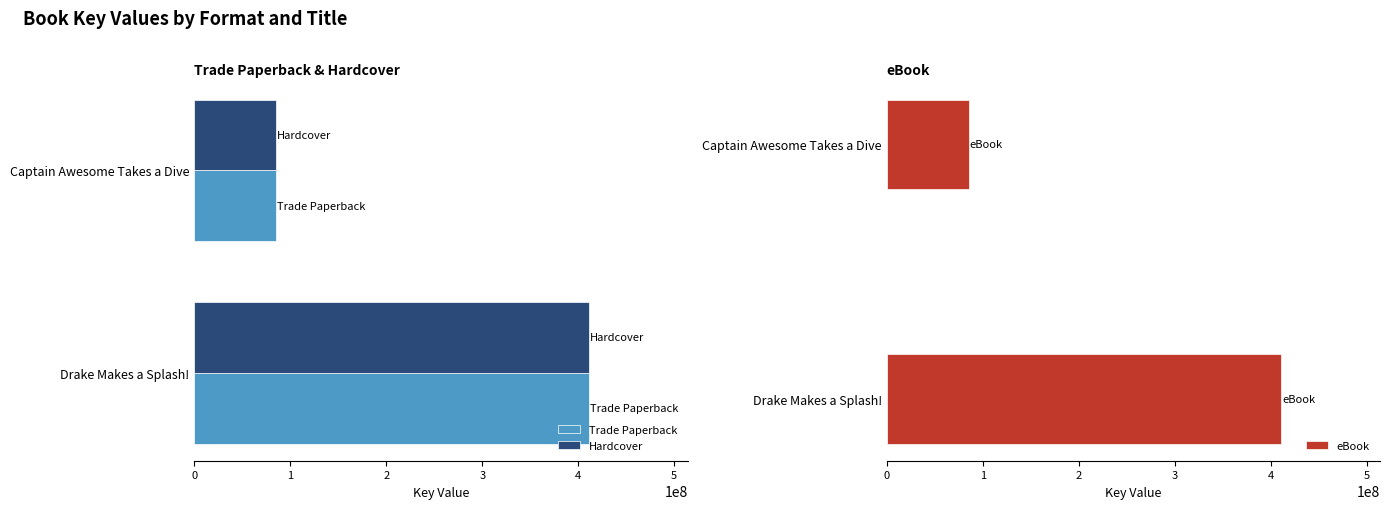

What is the maximum value for Hardcover?

411071610